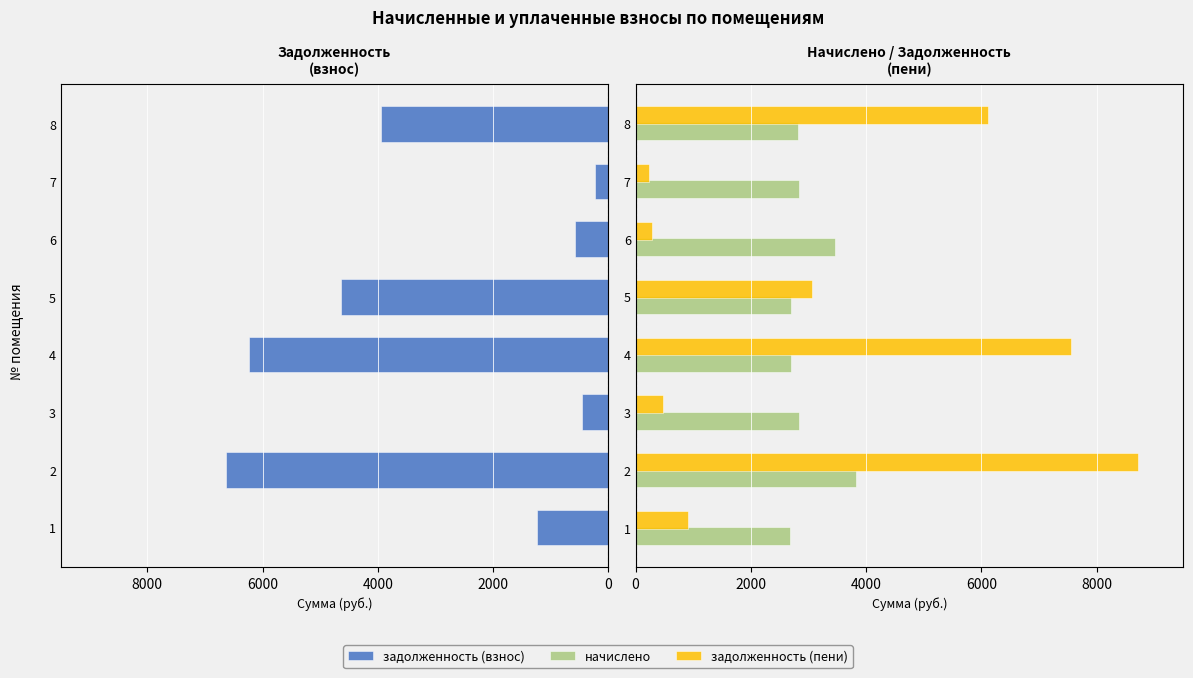

What position from the left is 8000?

2